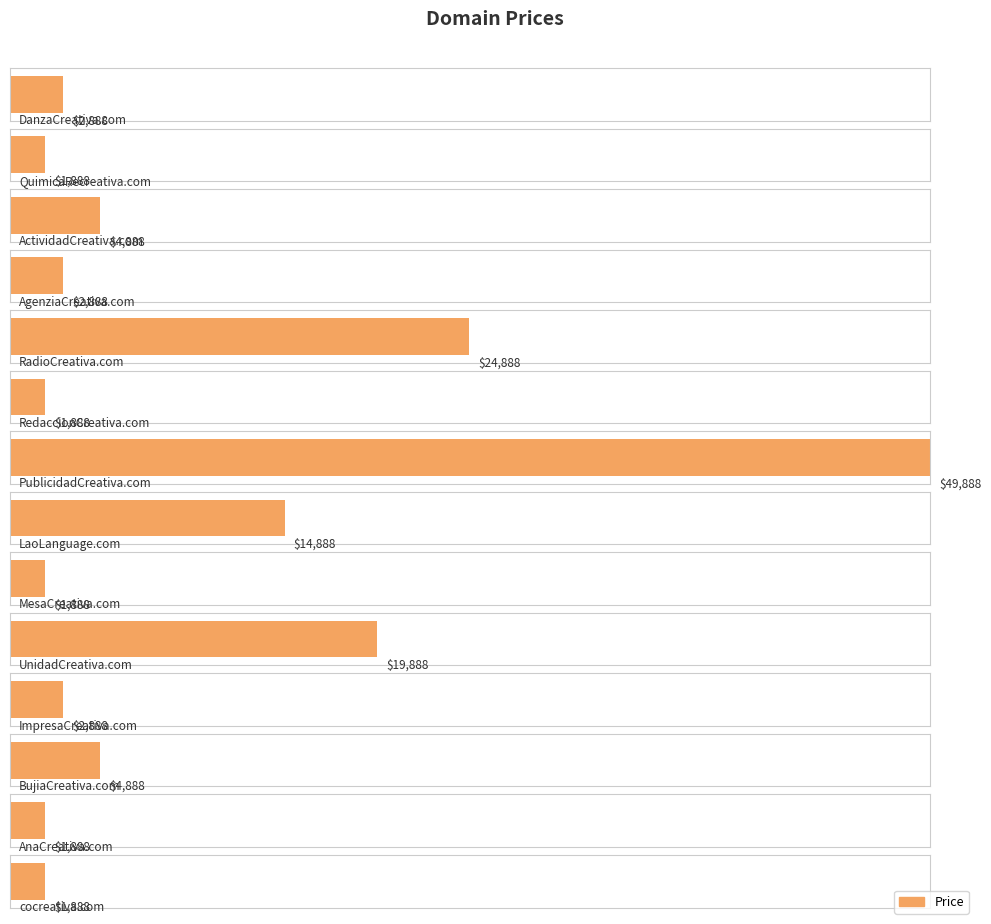

At which category does the chart reach its peak across all series?

PublicidadCreativa.com